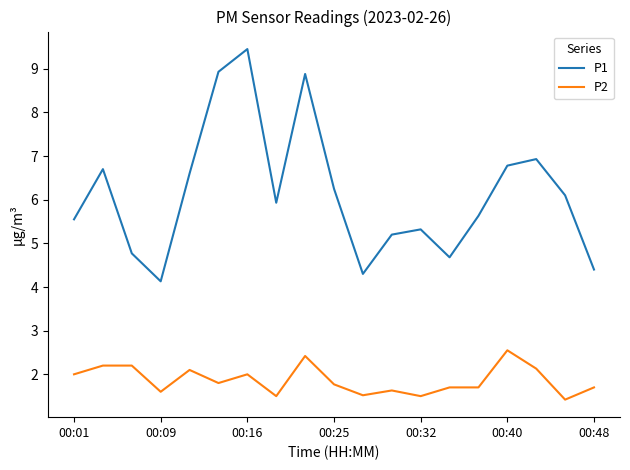

At how many categories does at least one series exceed 3?

19